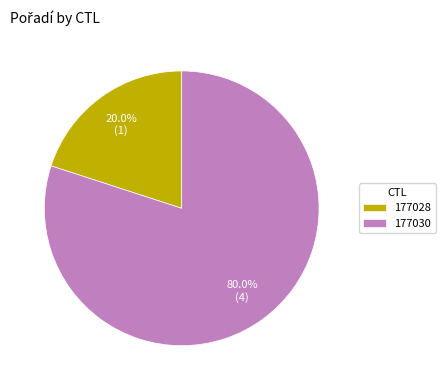

To the nearest percent, what is the difference between the largest and smallest slice percentages?

60%